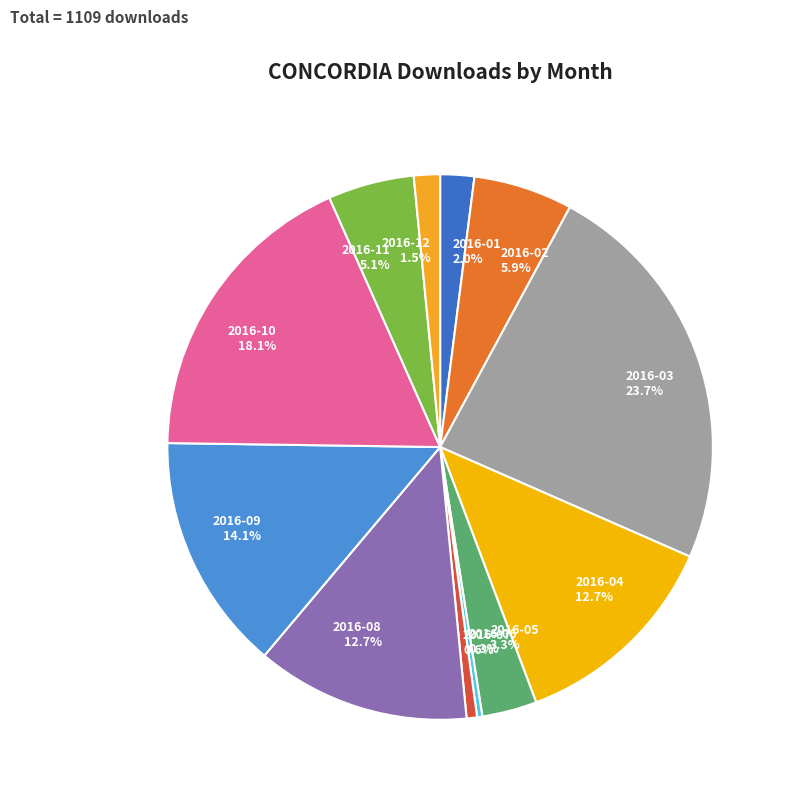

Which has a higher value, 2016-06 or 2016-02?

2016-02